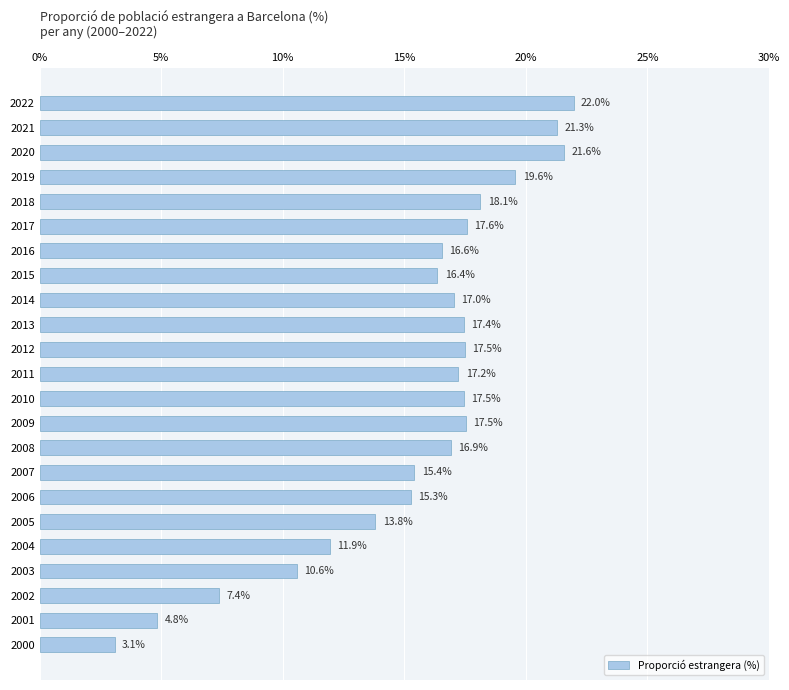

At which category does the chart reach its peak across all series?

2022